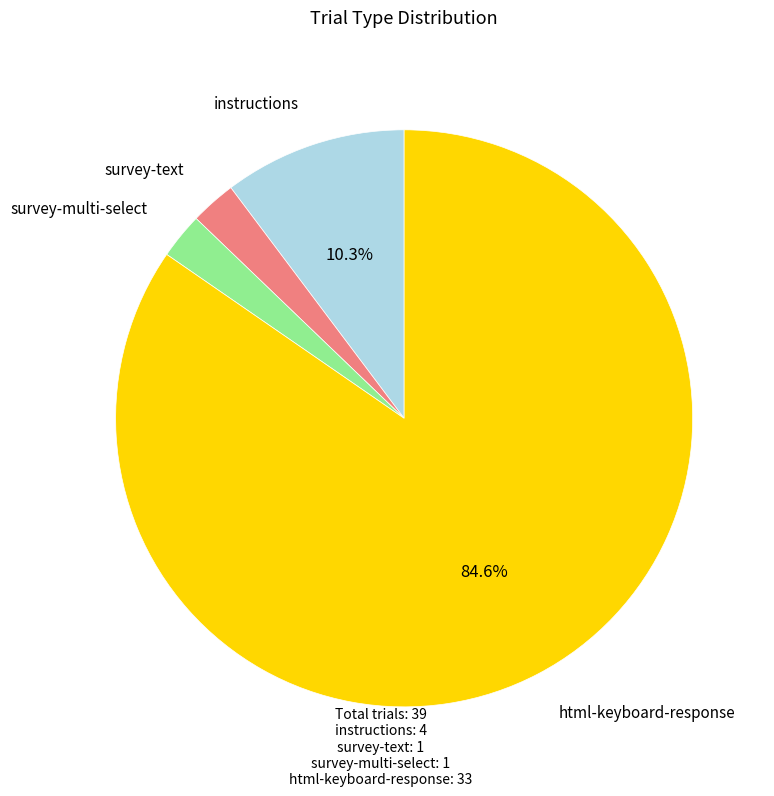

Does any single category account for the majority?

Yes